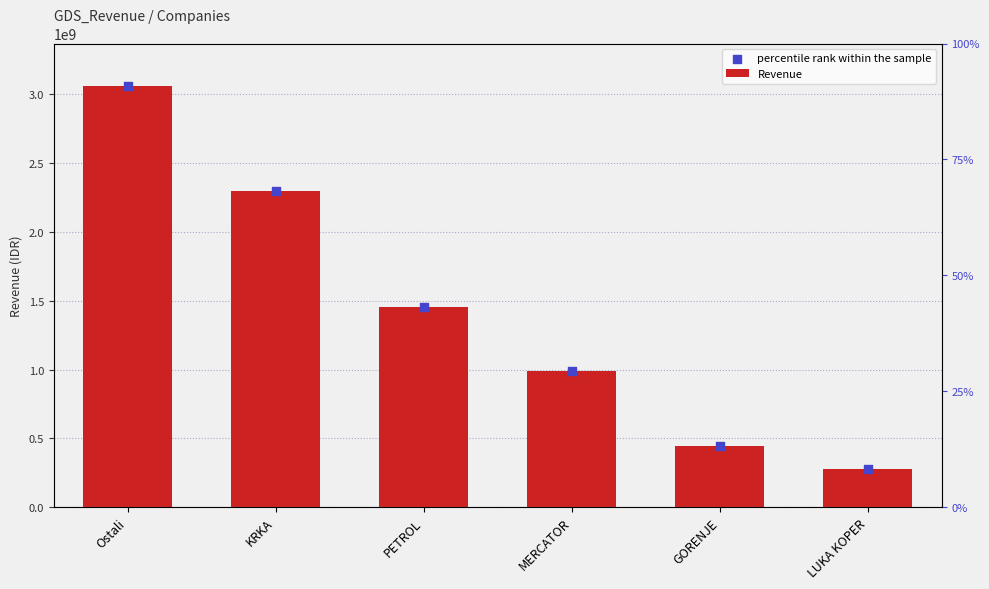

Which series has the largest total across all categories?

Revenue